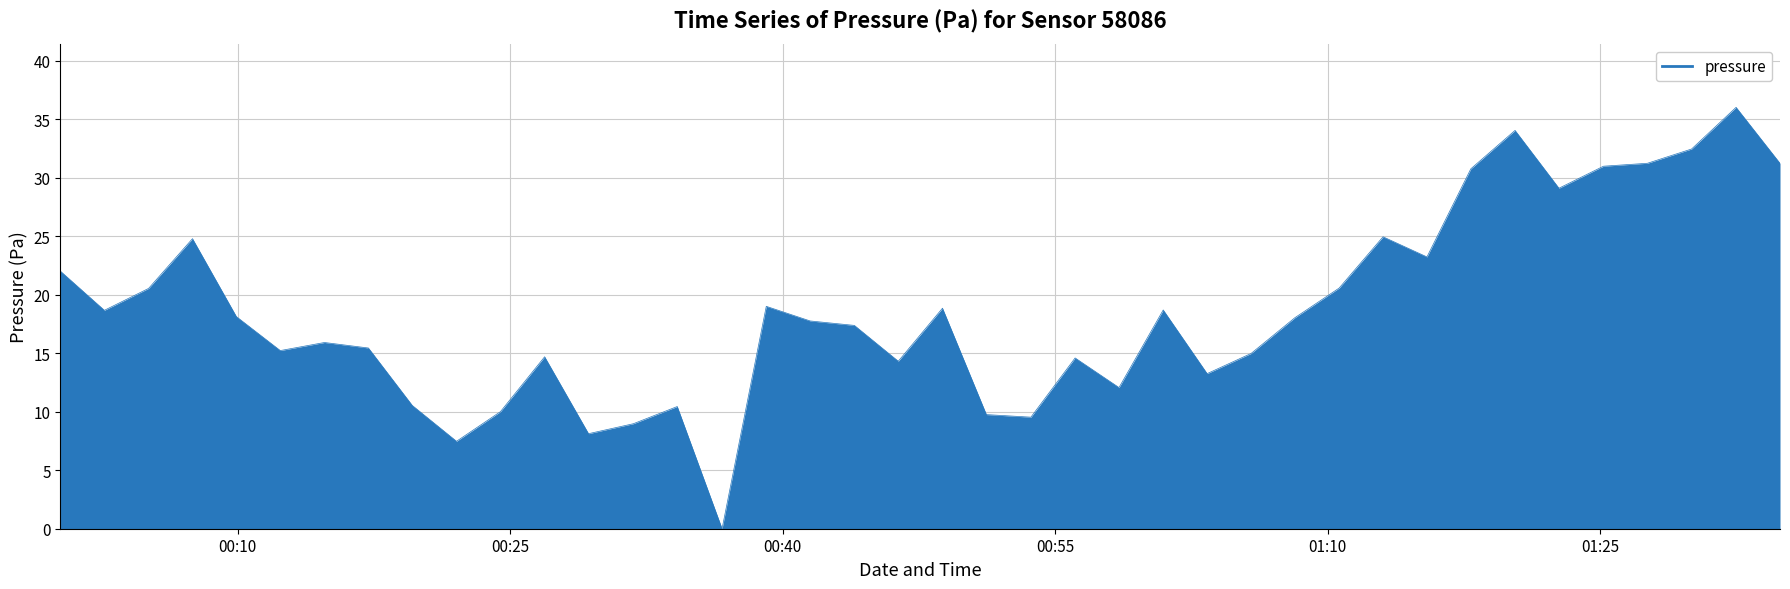

What is the greatest value displayed?

36.0